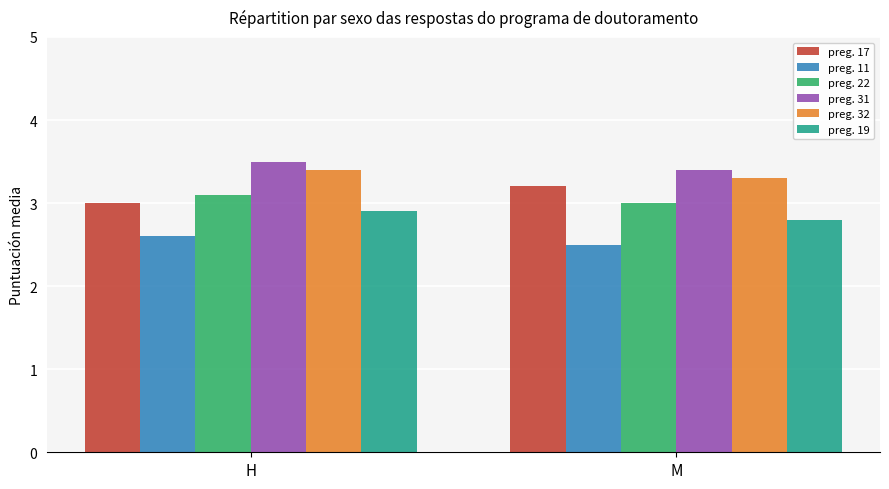

What is the lowest value of the preg. 31 series?

3.4